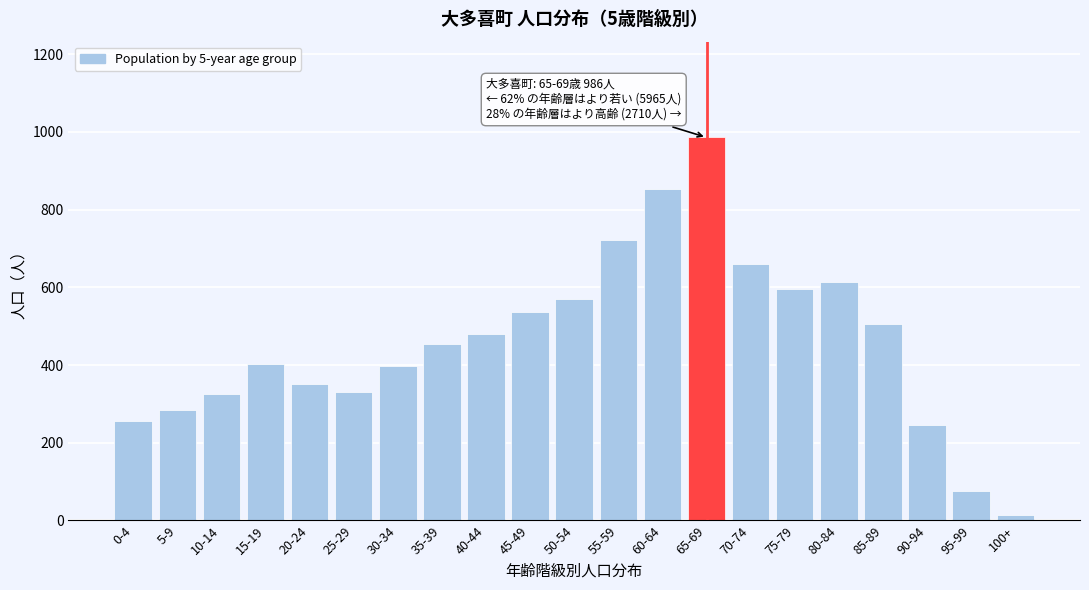

The value at 65-69 is 986. True or false?

True